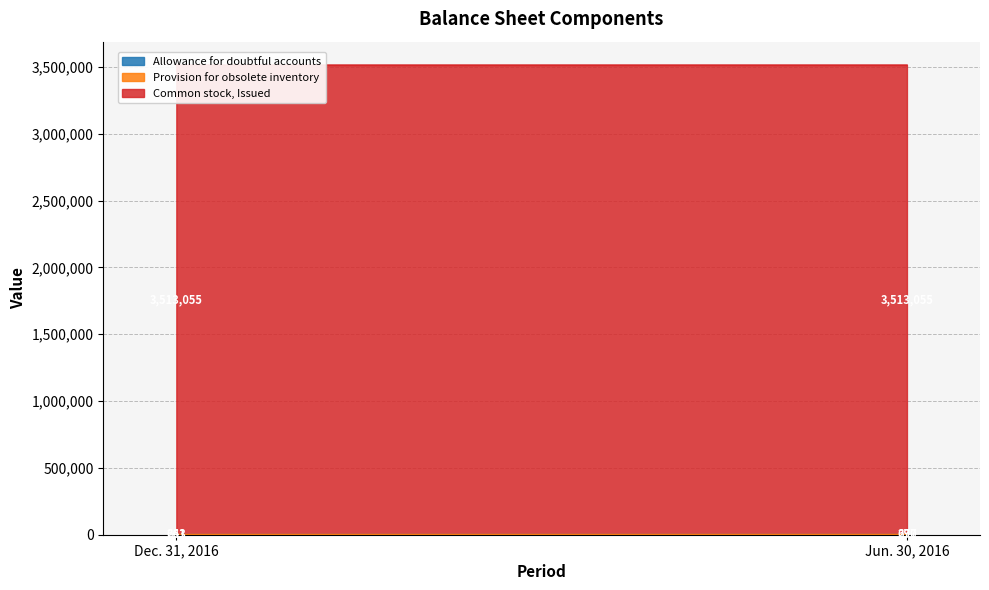

Is the value of Provision for obsolete inventory at Jun. 30, 2016 greater than the value of Allowance for doubtful accounts at Jun. 30, 2016?

Yes